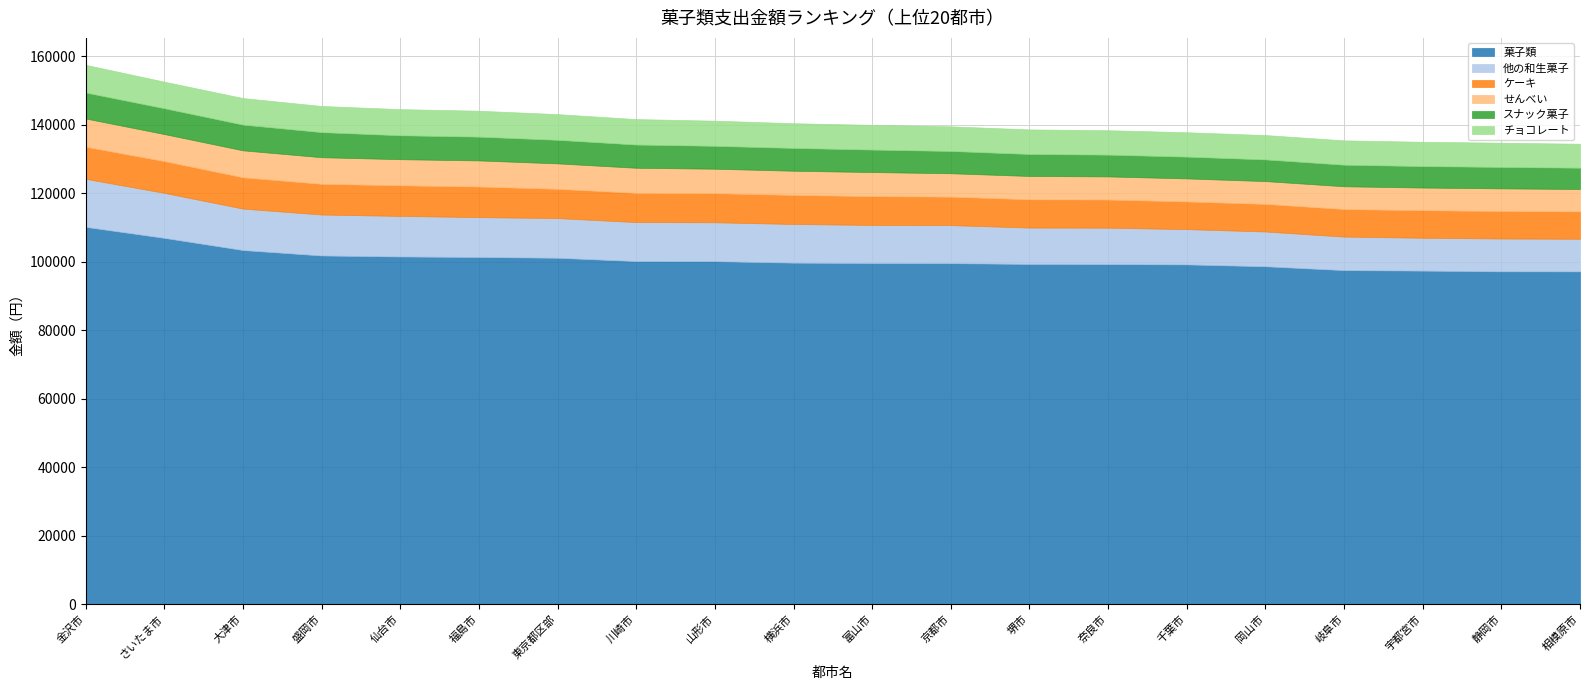

What is the sum of all せんべい values?

143350